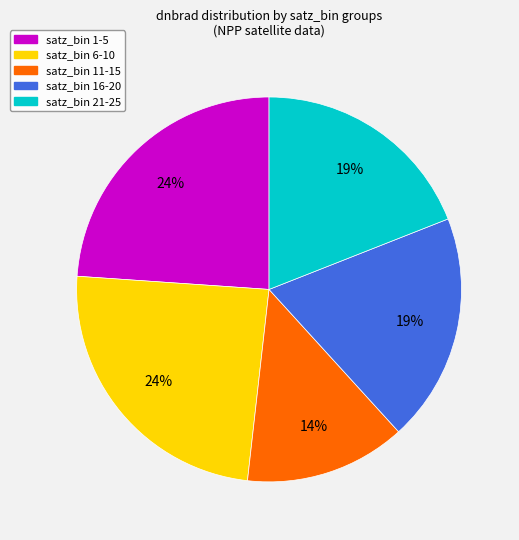

Does any single category account for the majority?

No